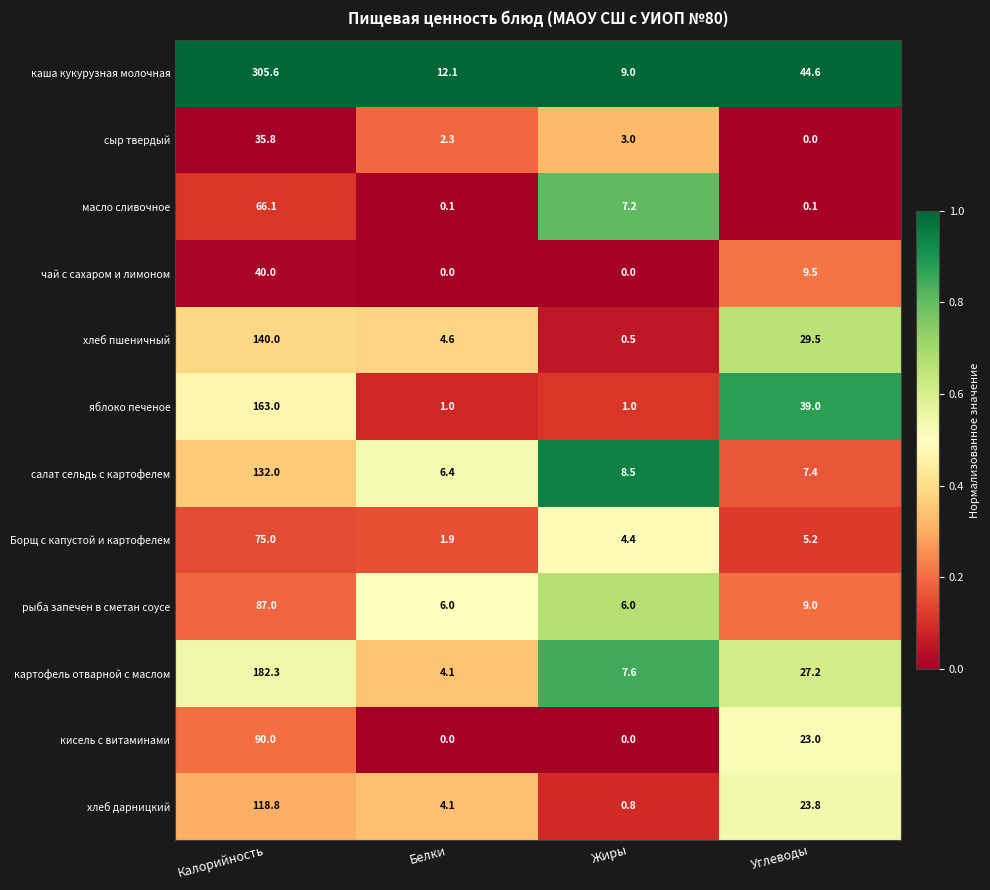

What is the sum of all хлеб пшеничный values?

174.6